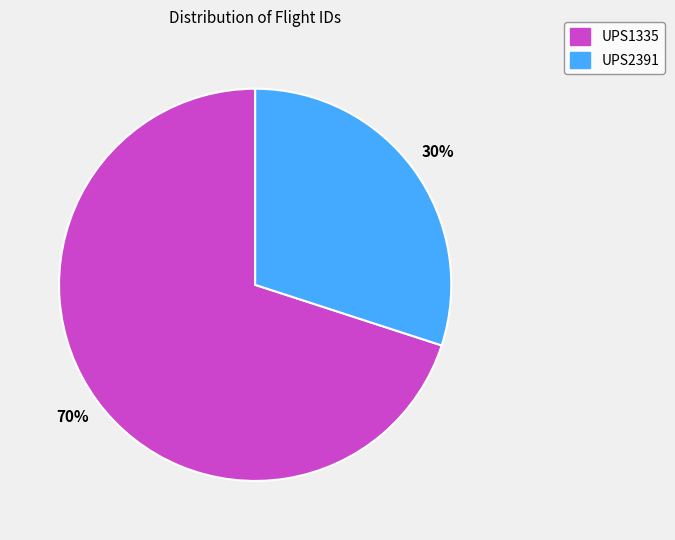

The UPS2391 slice represents 38% of the pie. True or false?

False